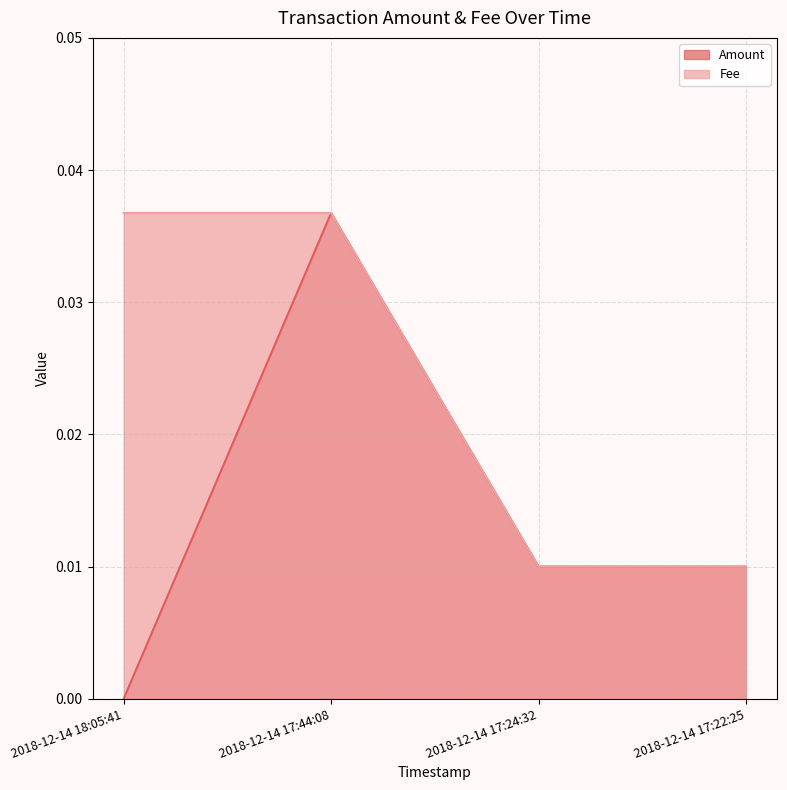

How many data points does each series have?

4